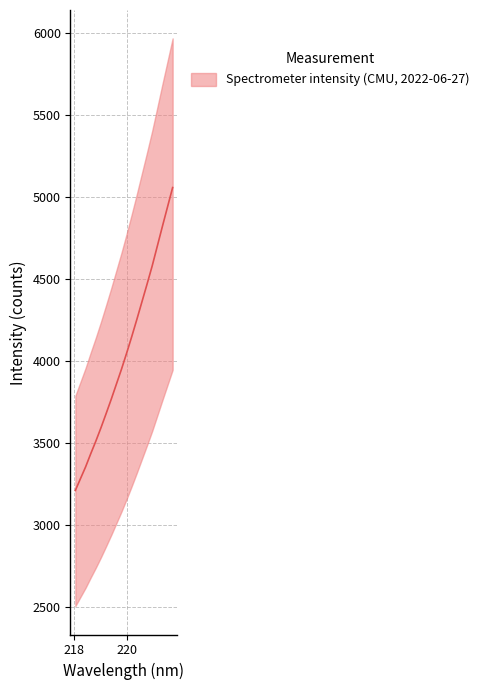

Does the chart display data point markers on the line(s)?

No